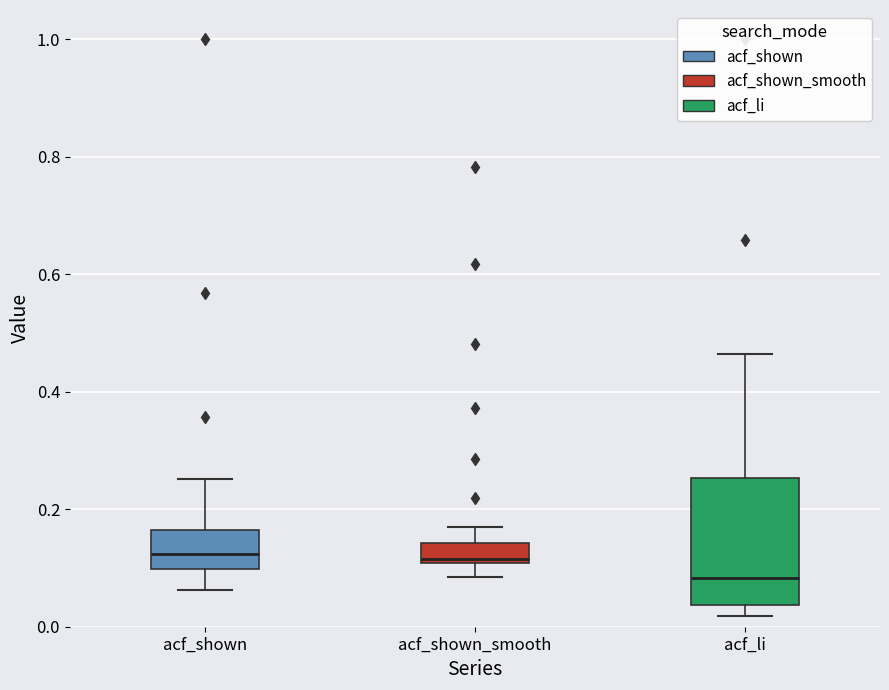

Which box is the tallest, from its lower edge to its upper edge?

acf_li